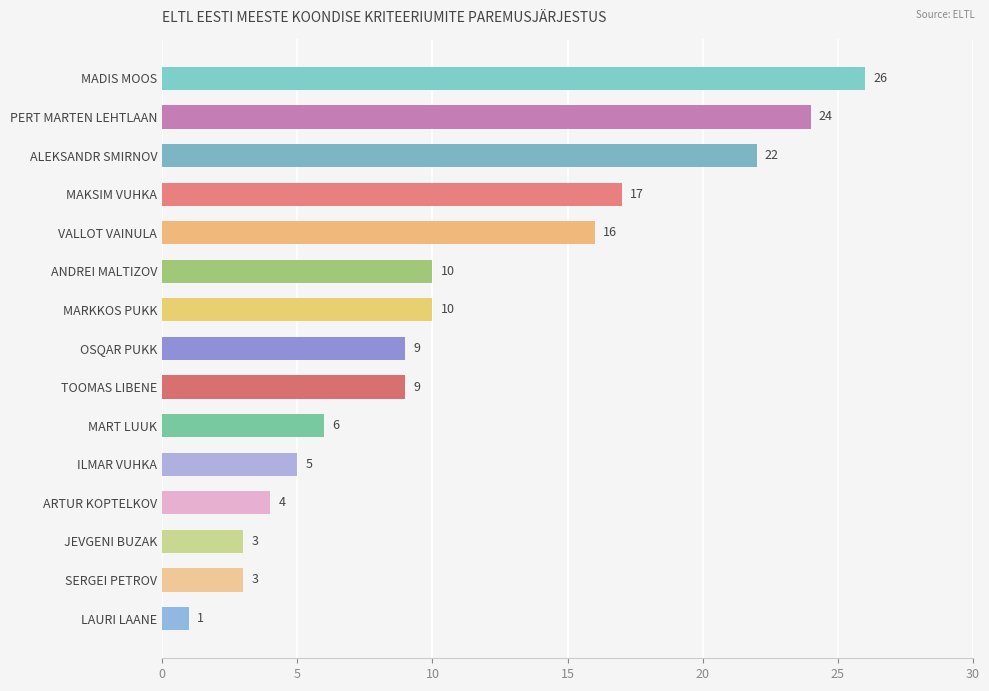

What is the difference between the values at ARTUR KOPTELKOV and ANDREI MALTIZOV?

6